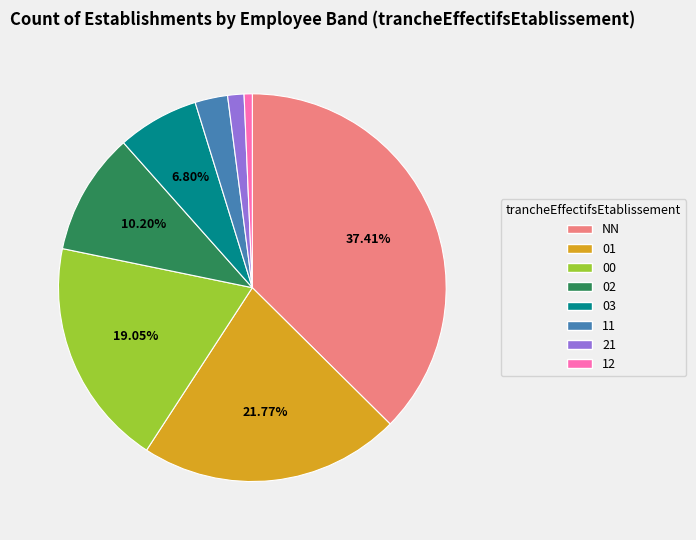

Is it true that NN is 37% of the pie?

True